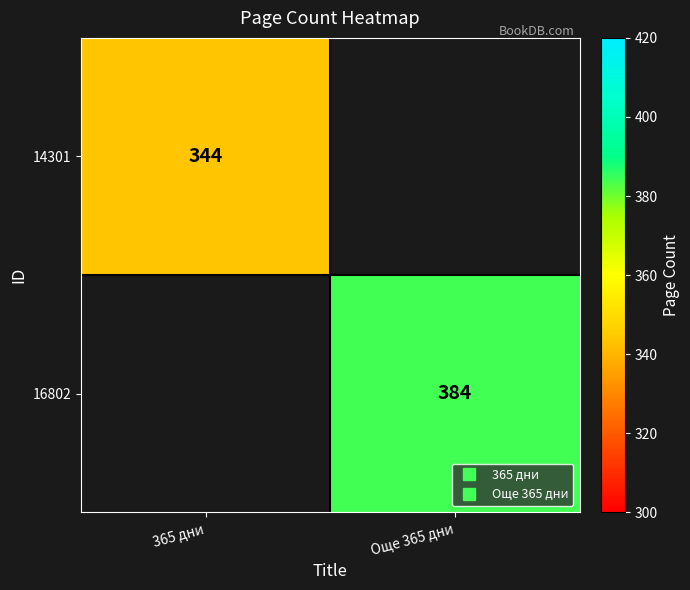

At how many categories does at least one series exceed 368?

1